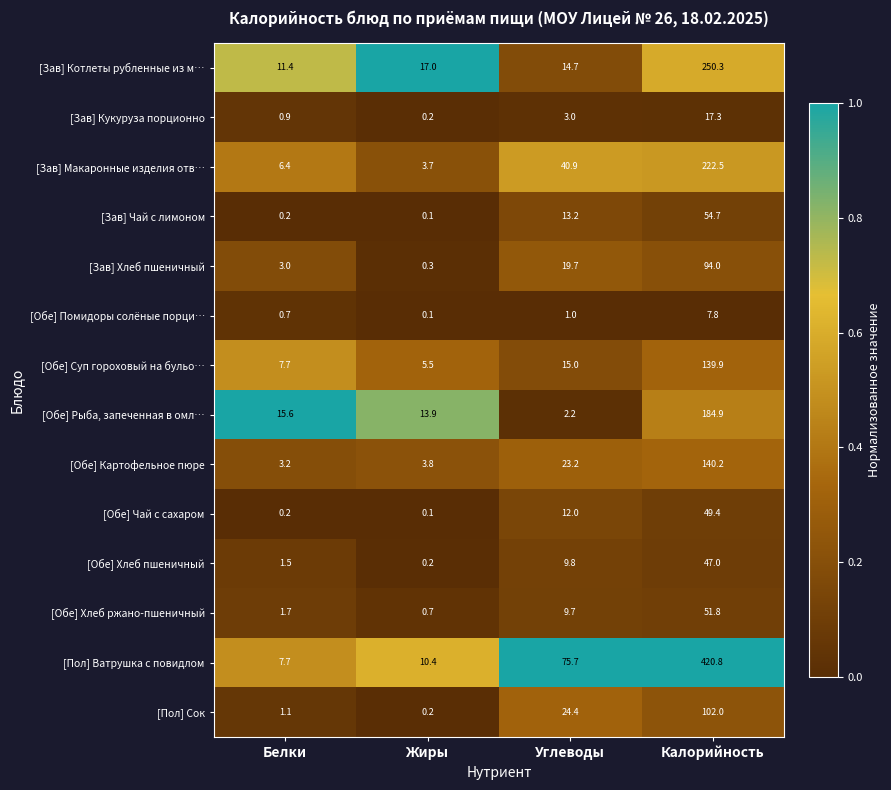

Count the number of data series in this chart.

14